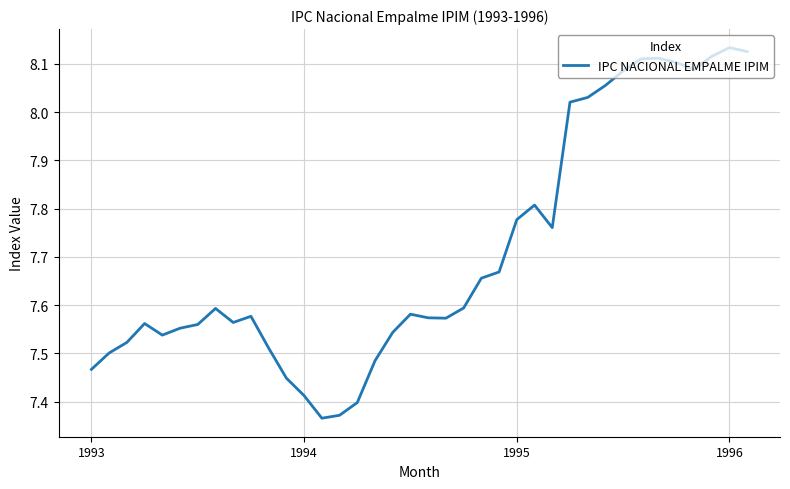

Reading left to right, extract all data points from this chart.

7.5	7.5	7.5	7.6	7.5	7.6	7.6	7.6	7.6	7.6	7.5	7.4	7.4	7.4	7.4	7.4	7.5	7.5	7.6	7.6	7.6	7.6	7.7	7.7	7.8	7.8	7.8	8.0	8.0	8.1	8.1	8.1	8.1	8.1	8.1	8.1	8.1	8.1